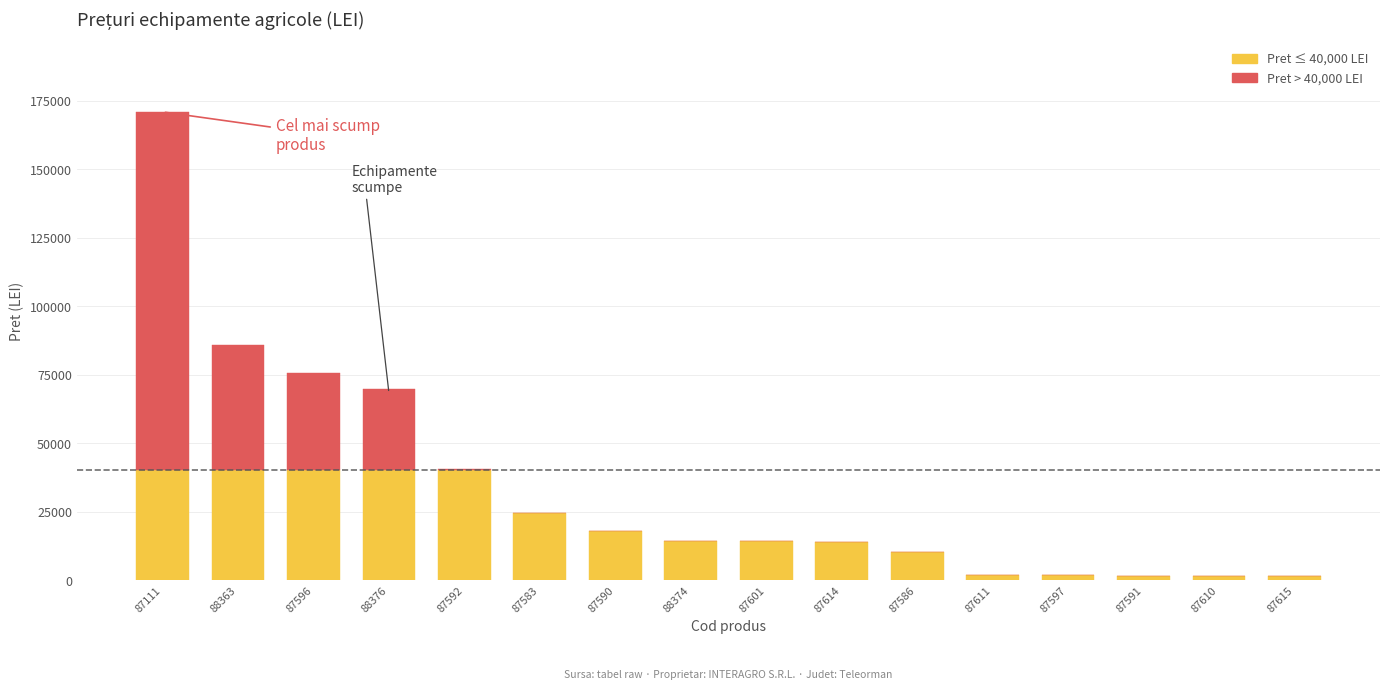

What is the total value across all series at 87583?

24539